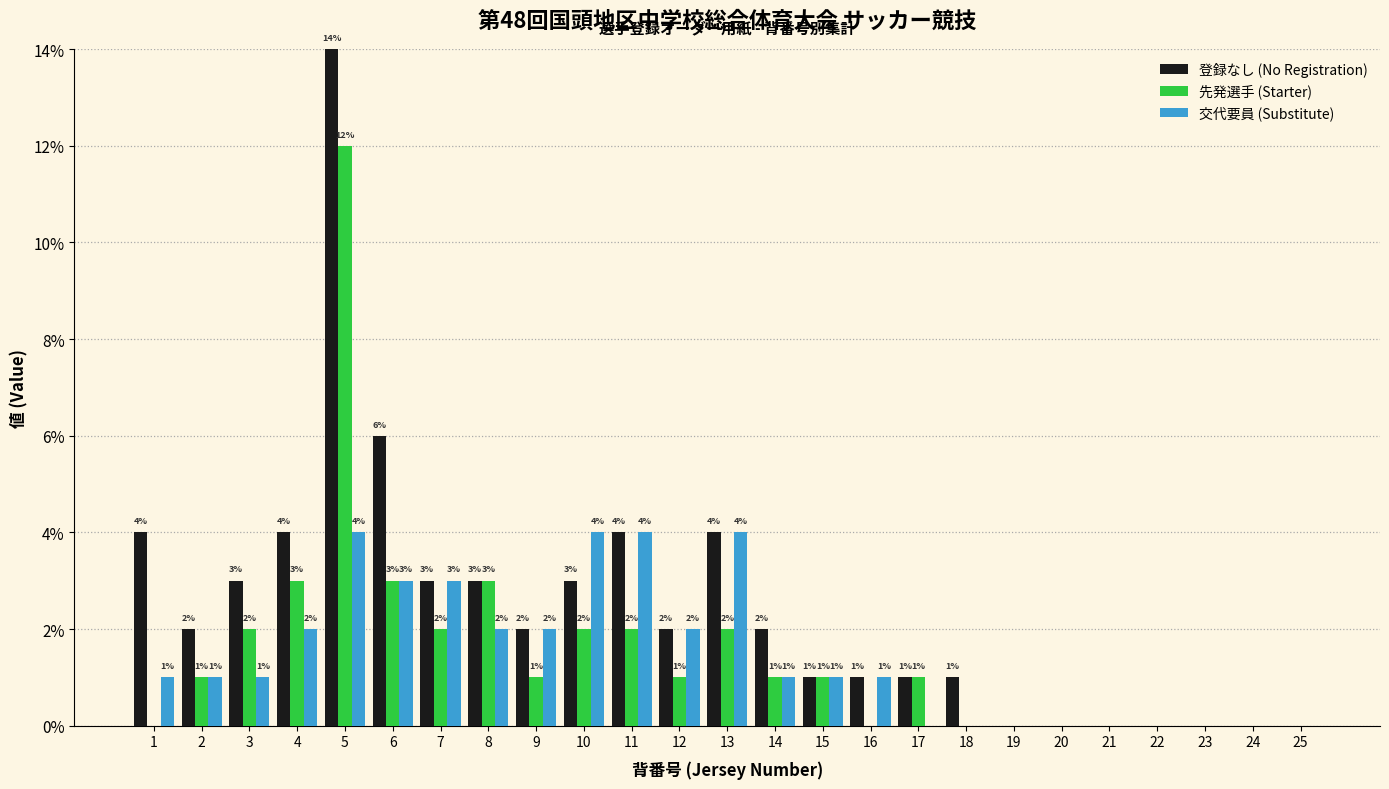

How many distinct data groups are displayed?

3